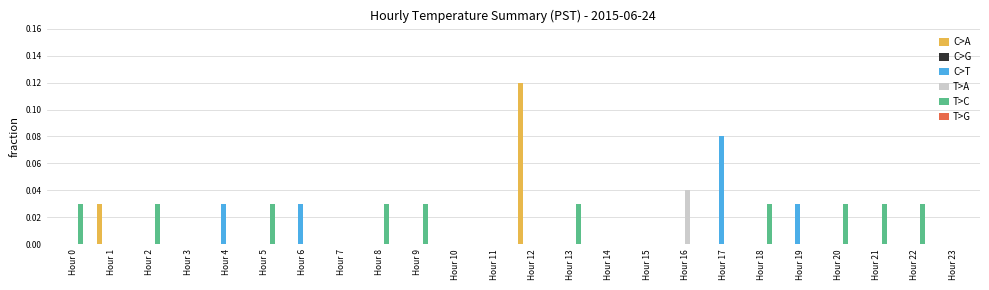

The value of T>A at Hour 0 is 0.0. True or false?

True